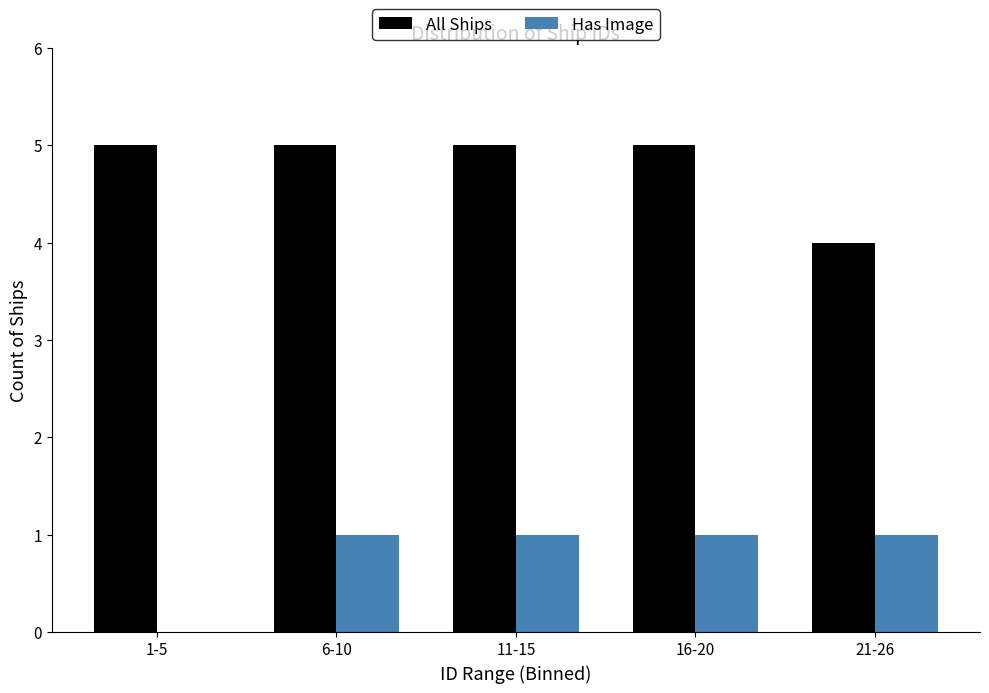

Reading left to right, list all the values displayed in this chart.

All Ships: 1-5=5	6-10=5	11-15=5	16-20=5	21-26=4
Has Image: 1-5=0	6-10=1	11-15=1	16-20=1	21-26=1